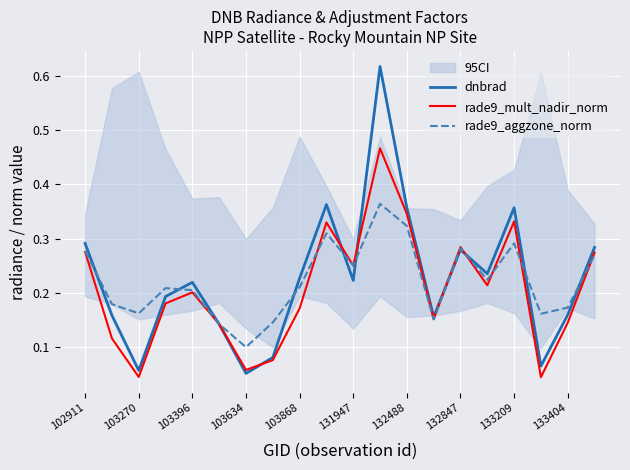

What is the highest value of the rade9_aggzone_norm series?

0.4